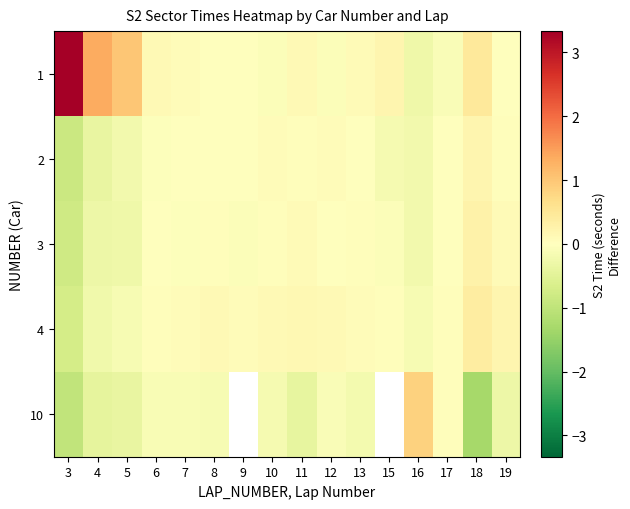

What is the average value of the 1 series?

0.4